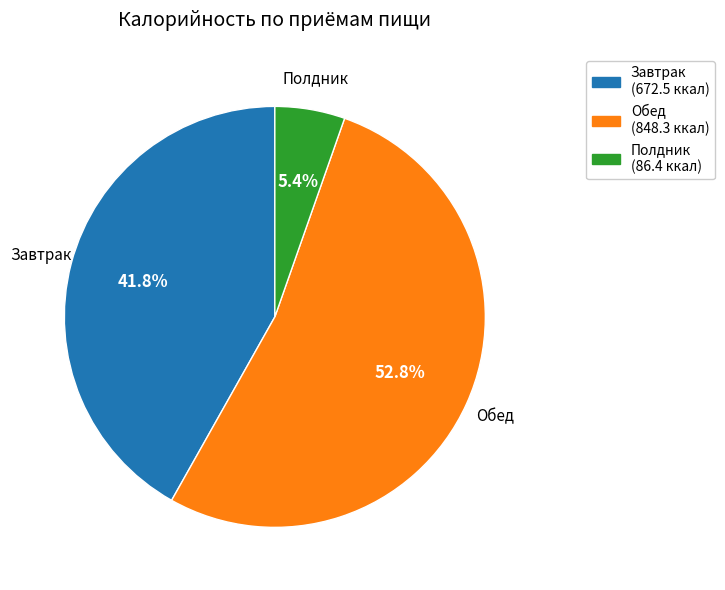

To the nearest percent, what portion does Завтрак represent?

42%